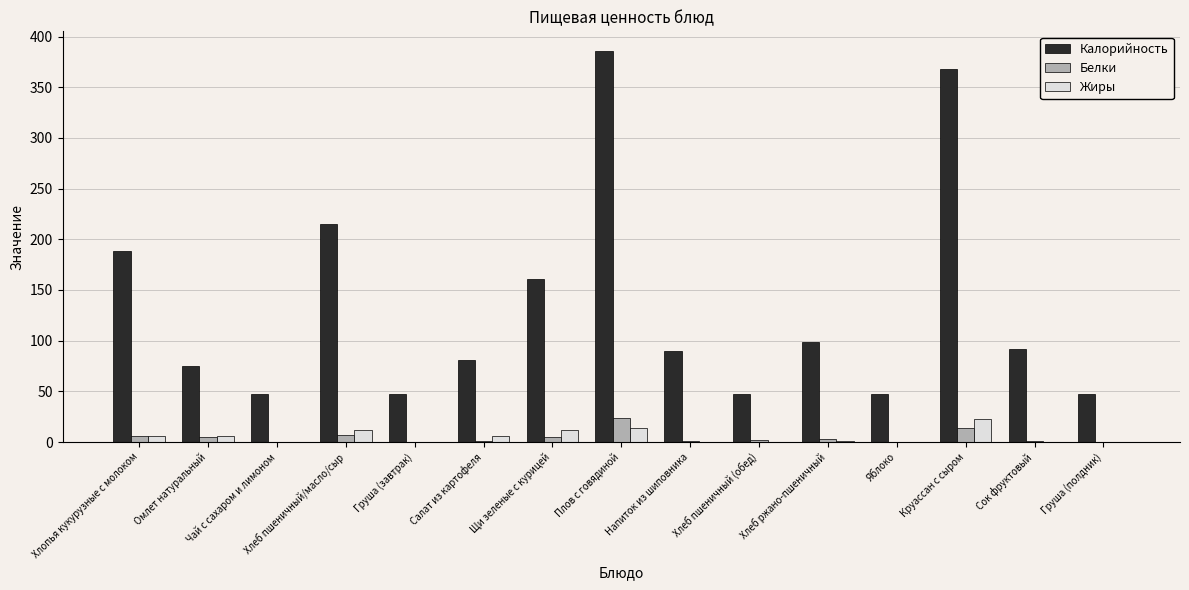

Which label corresponds to the largest value in the chart?

Плов с говядиной